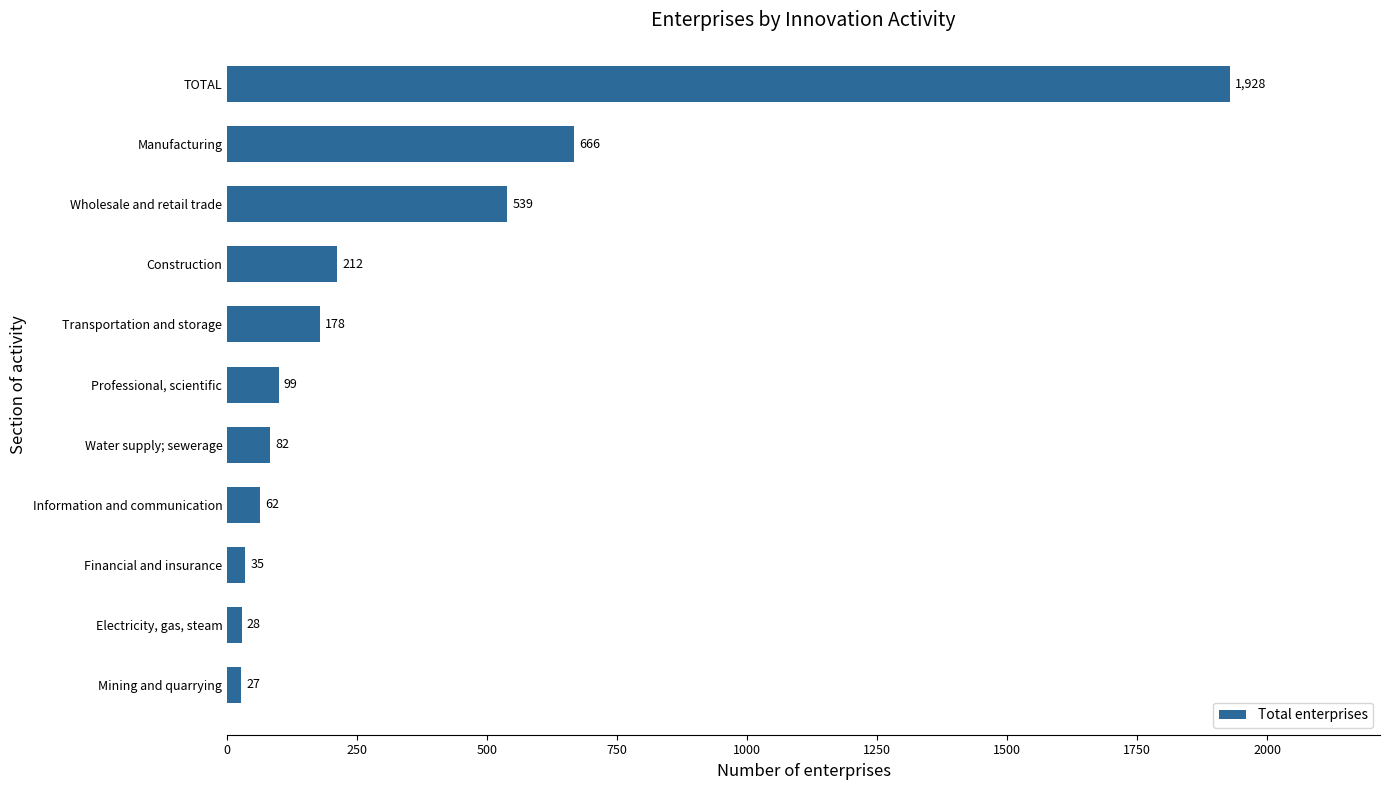

At which label is the value closest to 977?

Manufacturing